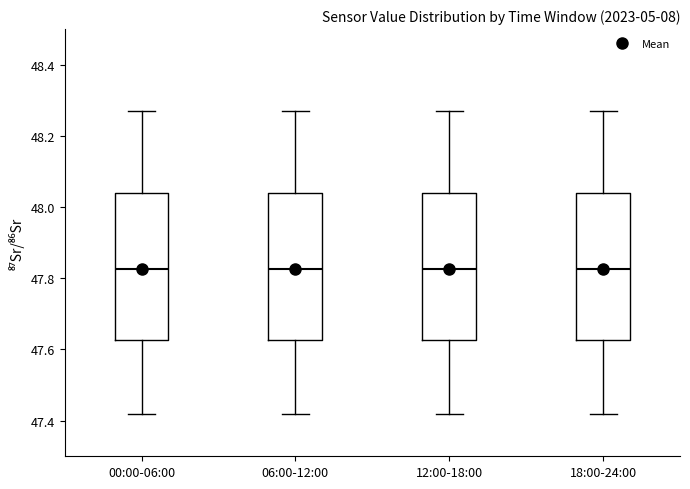

Reading left to right, read every box against the y-axis: the position of its median line, the range the box covers, and the ends of its whiskers. The values are not printed on the chart, so give them approximately, as read against the axis.

00:00-06:00: median 47.82, box 47.62 to 48.04, whiskers 47.42 to 48.28
06:00-12:00: median 47.82, box 47.62 to 48.04, whiskers 47.42 to 48.28
12:00-18:00: median 47.82, box 47.62 to 48.04, whiskers 47.42 to 48.28
18:00-24:00: median 47.82, box 47.62 to 48.04, whiskers 47.42 to 48.28